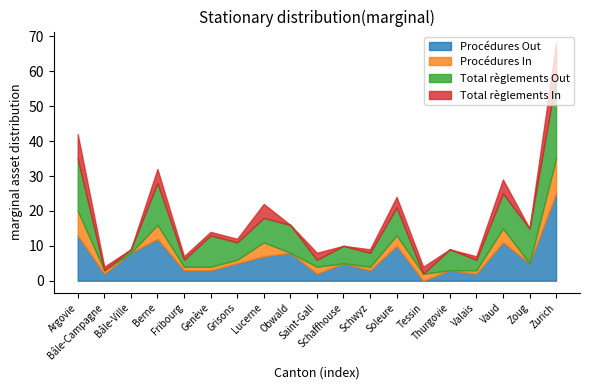

What are all the series names shown in the legend?

Procédures Out, Procédures In, Total règlements Out, Total règlements In